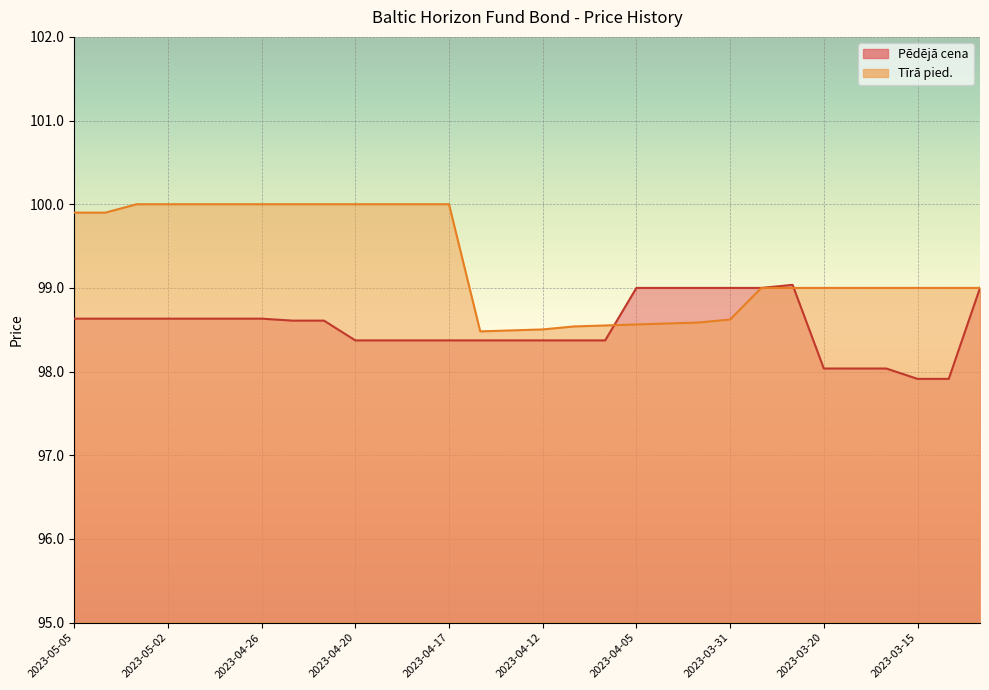

How many data points in Pēdējā cena are less than 98?

2